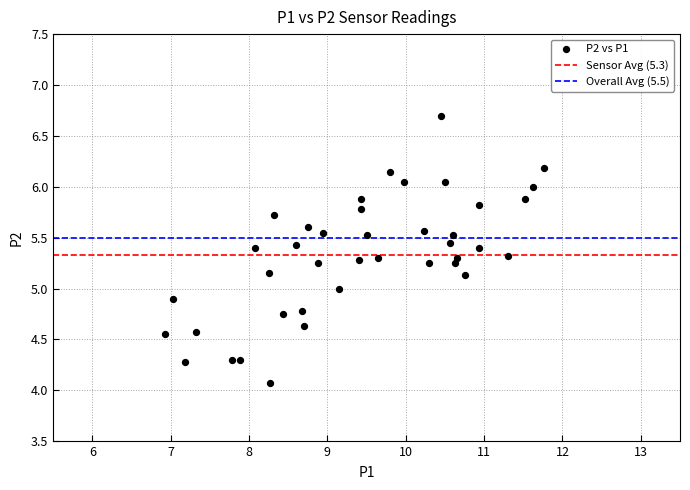

What is the range of Y values (max minus min)?

2.6